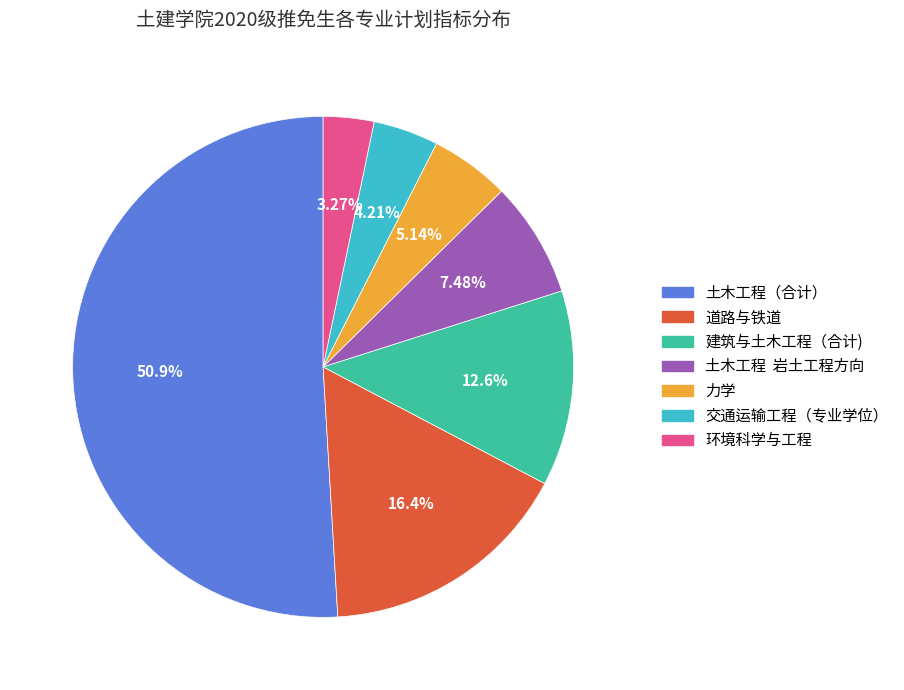

What is the majority slice?

土木工程（合计）